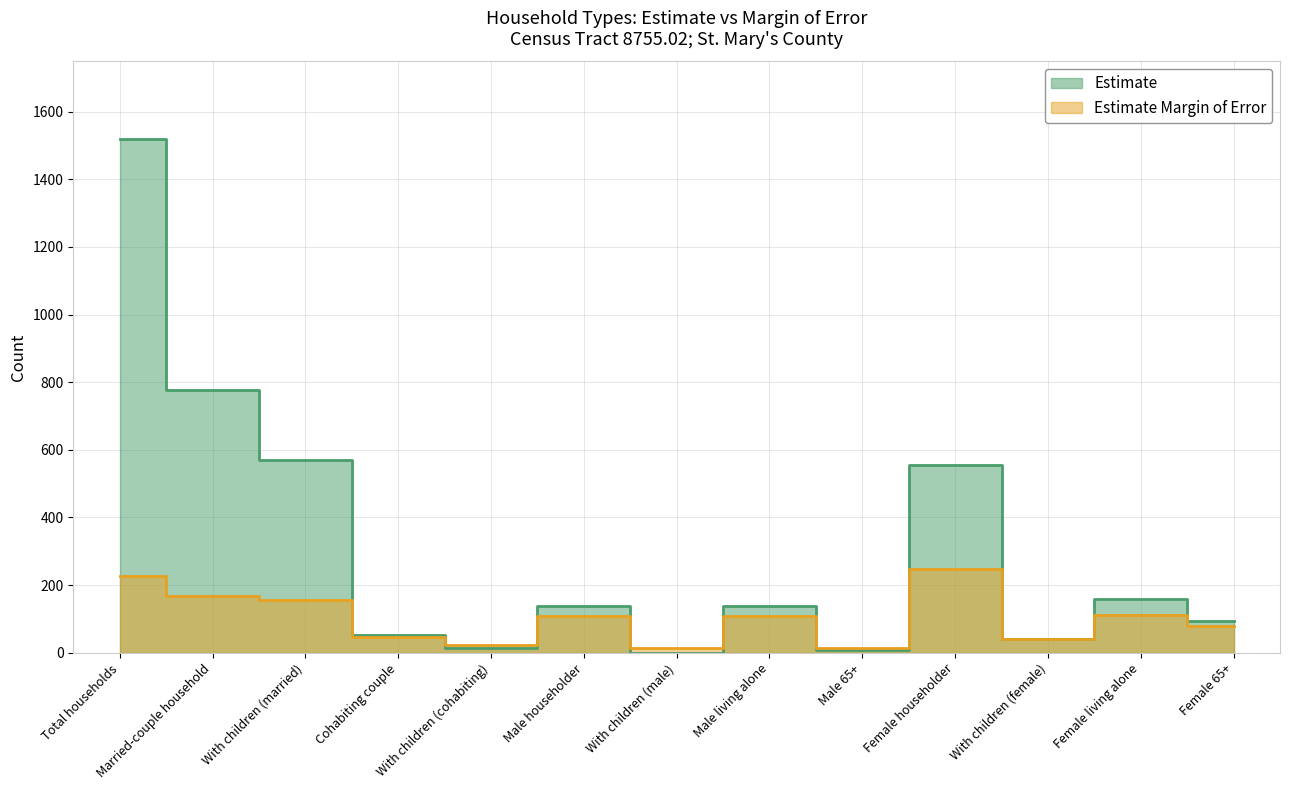

What position from the right is Male 65+?

5